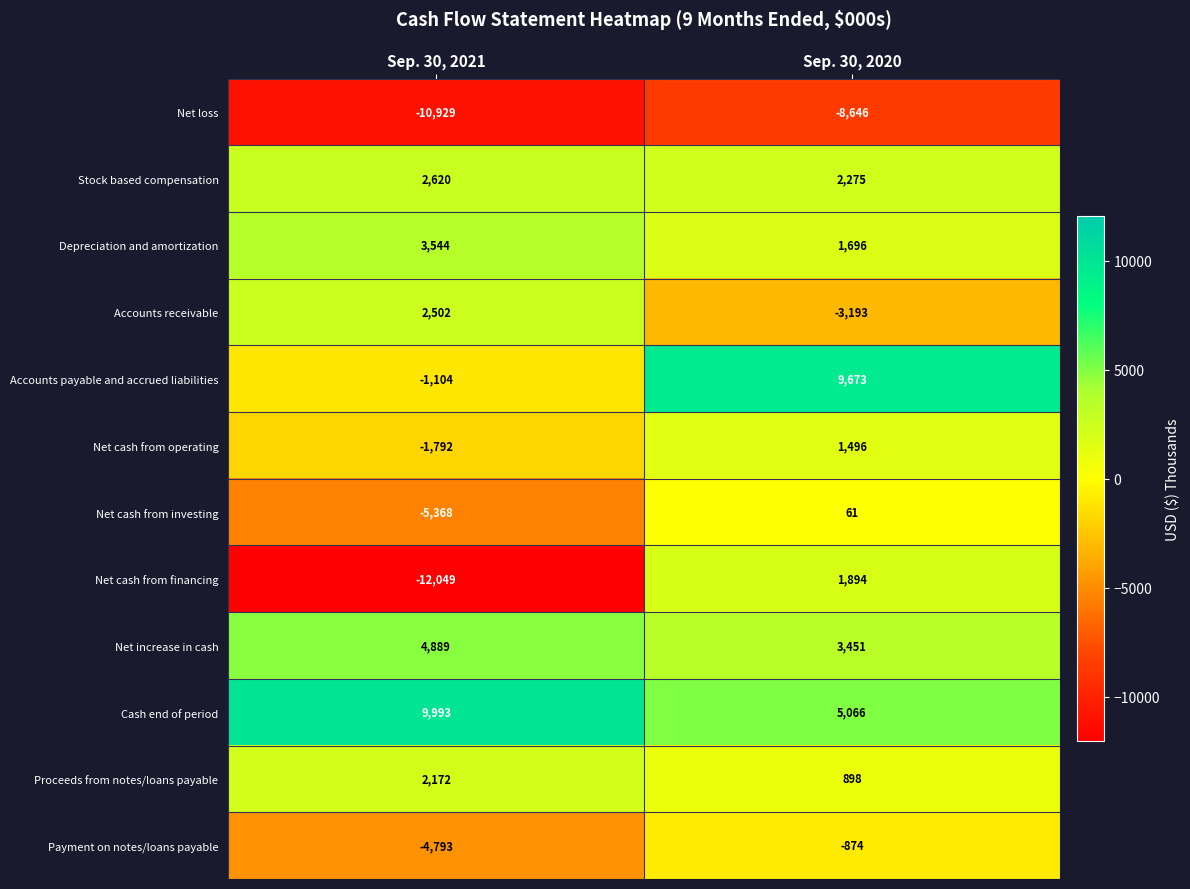

List the series in order of their peak value, highest first.

Cash end of period, Accounts payable and accrued liabilities, Net increase in cash, Depreciation and amortization, Stock based compensation, Accounts receivable, Proceeds from notes/loans payable, Net cash from financing, Net cash from operating, Net cash from investing, Payment on notes/loans payable, Net loss